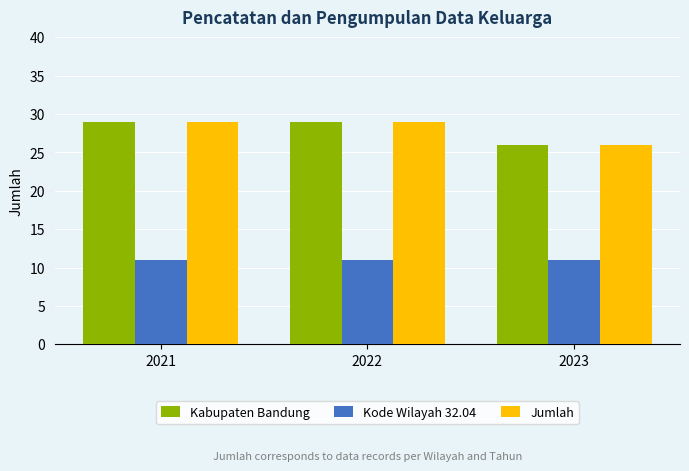

True or false: Kode Wilayah 32.04 has a value of 7 at 2021.

False